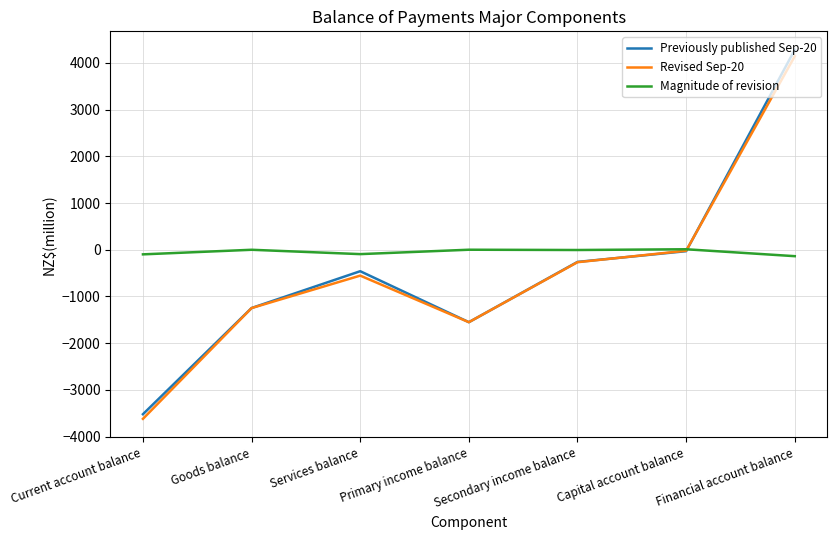

Rank the categories by Previously published Sep-20 value from lowest to highest.

Current account balance, Primary income balance, Goods balance, Services balance, Secondary income balance, Capital account balance, Financial account balance